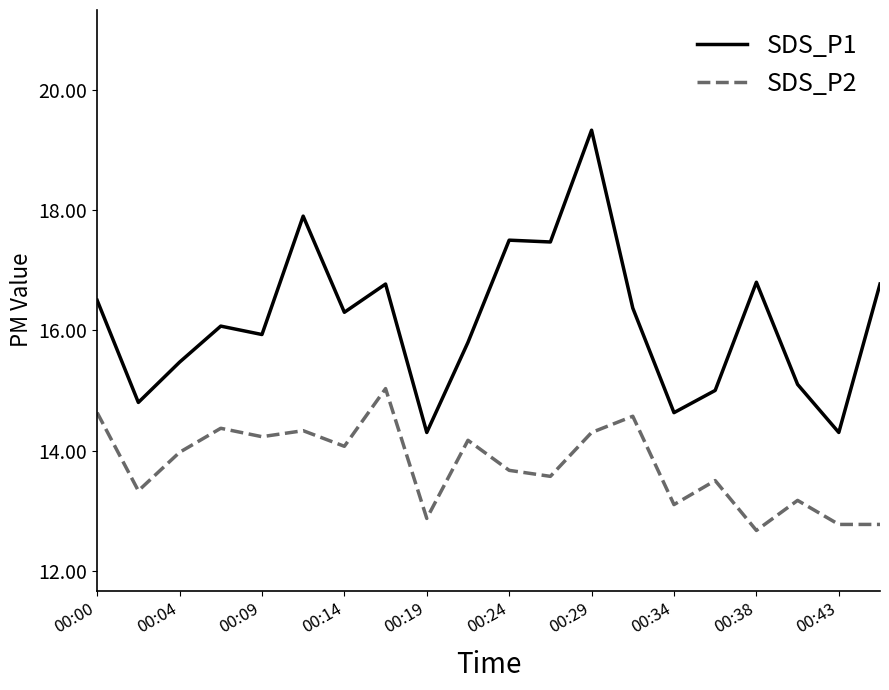

What is the difference between the maximum and minimum values in the SDS_P2 series?

2.4